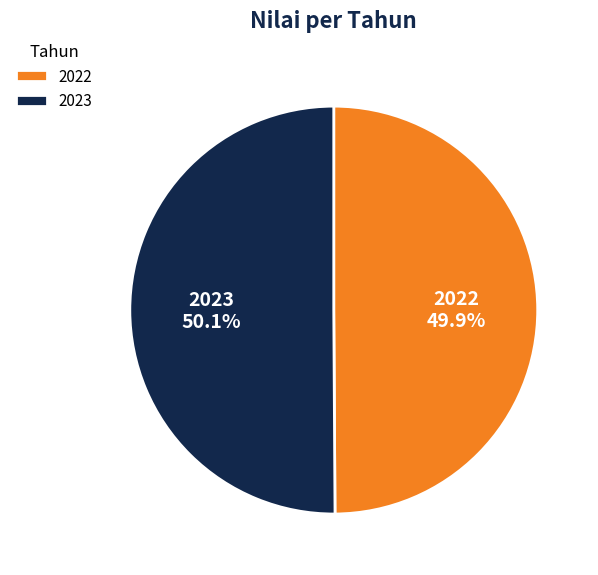

How many segments does this pie chart have?

2